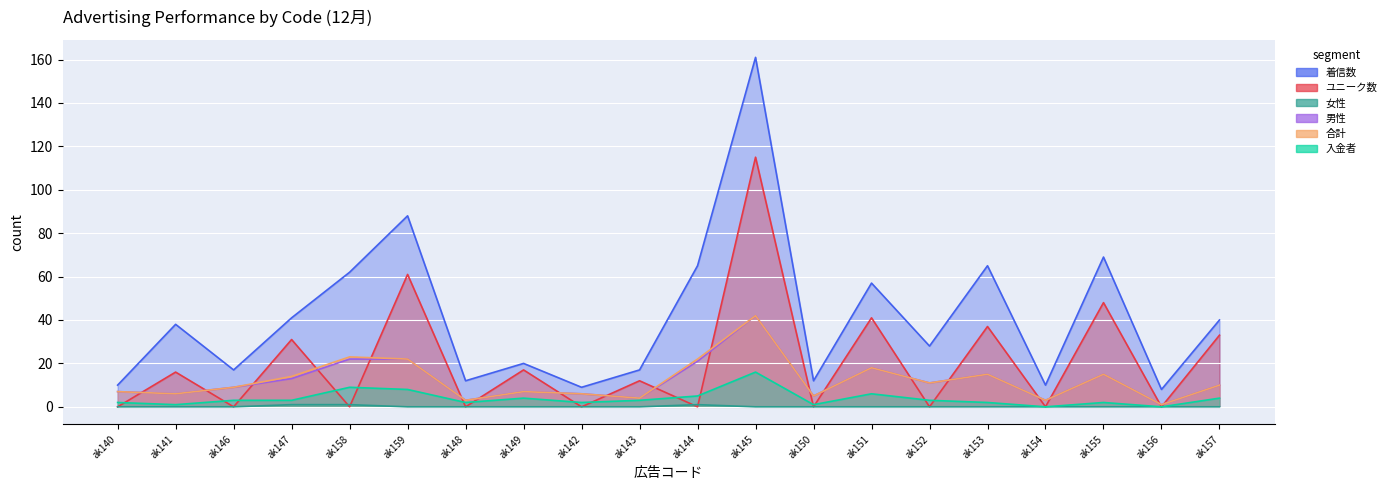

Reading right to left, extract all data points from this chart.

着信数: ak157=40	ak156=8	ak155=69	ak154=10	ak153=65	ak152=28	ak151=57	ak150=12	ak145=161	ak144=65	ak143=17	ak142=9	ak149=20	ak148=12	ak159=88	ak158=62	ak147=41	ak146=17	ak141=38	ak140=10
ユニーク数: ak157=33	ak156=0	ak155=48	ak154=0	ak153=37	ak152=0	ak151=41	ak150=0	ak145=115	ak144=0	ak143=12	ak142=0	ak149=17	ak148=0	ak159=61	ak158=0	ak147=31	ak146=0	ak141=16	ak140=0
女性: ak157=0	ak156=0	ak155=0	ak154=0	ak153=0	ak152=0	ak151=0	ak150=0	ak145=0	ak144=1	ak143=0	ak142=0	ak149=0	ak148=0	ak159=0	ak158=1	ak147=1	ak146=0	ak141=0	ak140=0
男性: ak157=10	ak156=1	ak155=15	ak154=3	ak153=15	ak152=11	ak151=18	ak150=5	ak145=42	ak144=21	ak143=4	ak142=6	ak149=7	ak148=3	ak159=22	ak158=22	ak147=13	ak146=9	ak141=6	ak140=7
合計: ak157=10	ak156=1	ak155=15	ak154=3	ak153=15	ak152=11	ak151=18	ak150=5	ak145=42	ak144=22	ak143=4	ak142=6	ak149=7	ak148=3	ak159=22	ak158=23	ak147=14	ak146=9	ak141=6	ak140=7
入金者: ak157=4	ak156=0	ak155=2	ak154=0	ak153=2	ak152=3	ak151=6	ak150=1	ak145=16	ak144=5	ak143=3	ak142=2	ak149=4	ak148=2	ak159=8	ak158=9	ak147=3	ak146=3	ak141=1	ak140=2